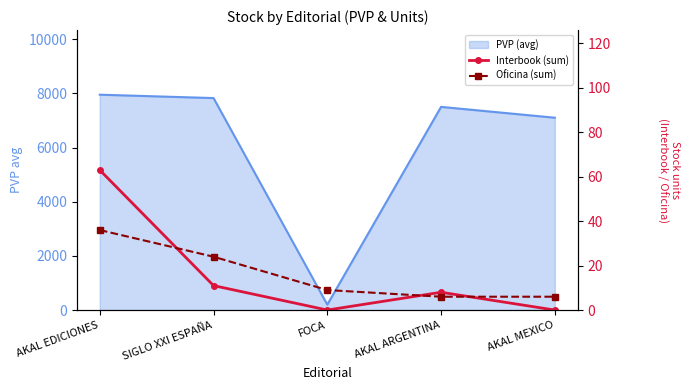

What position from the left is FOCA?

3